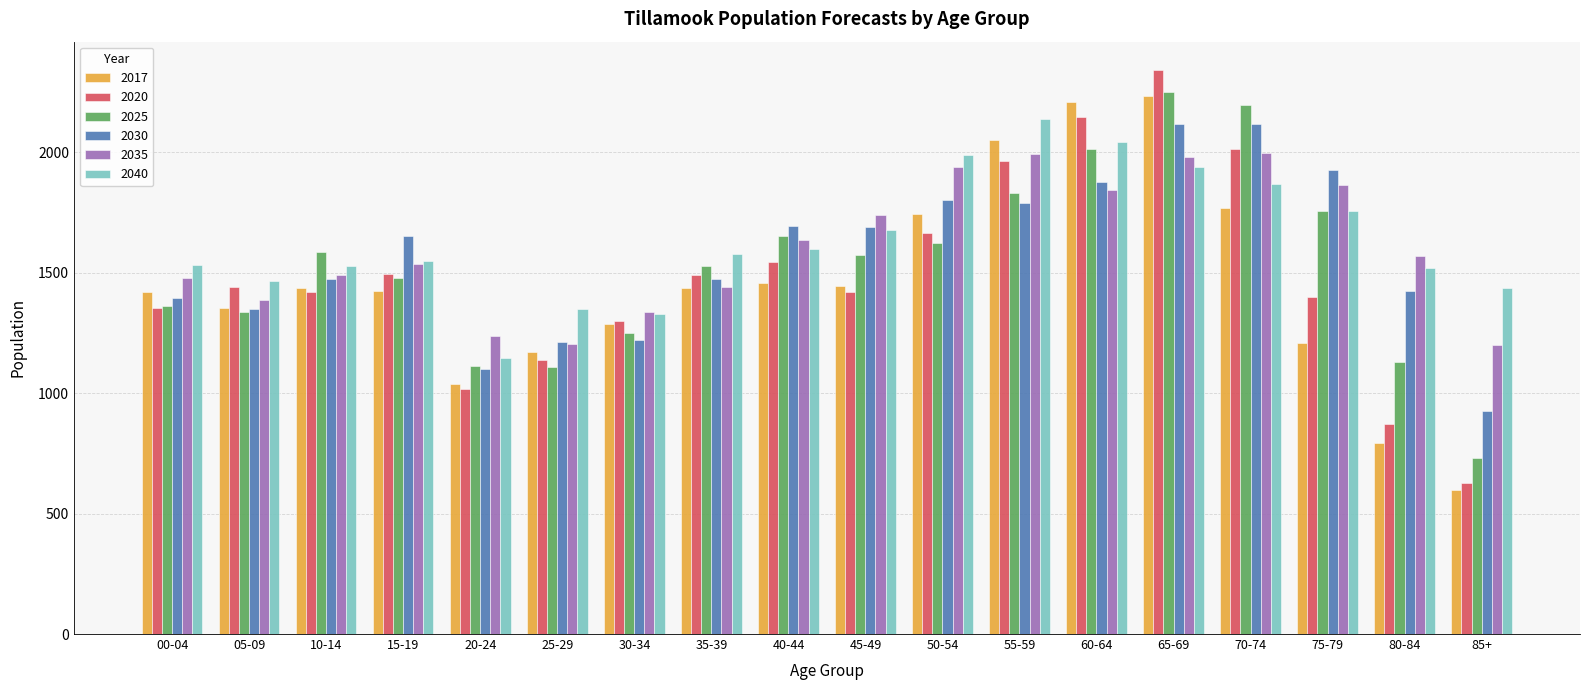

True or false: 2040 has a value of 2116.4 at 80-84.

False